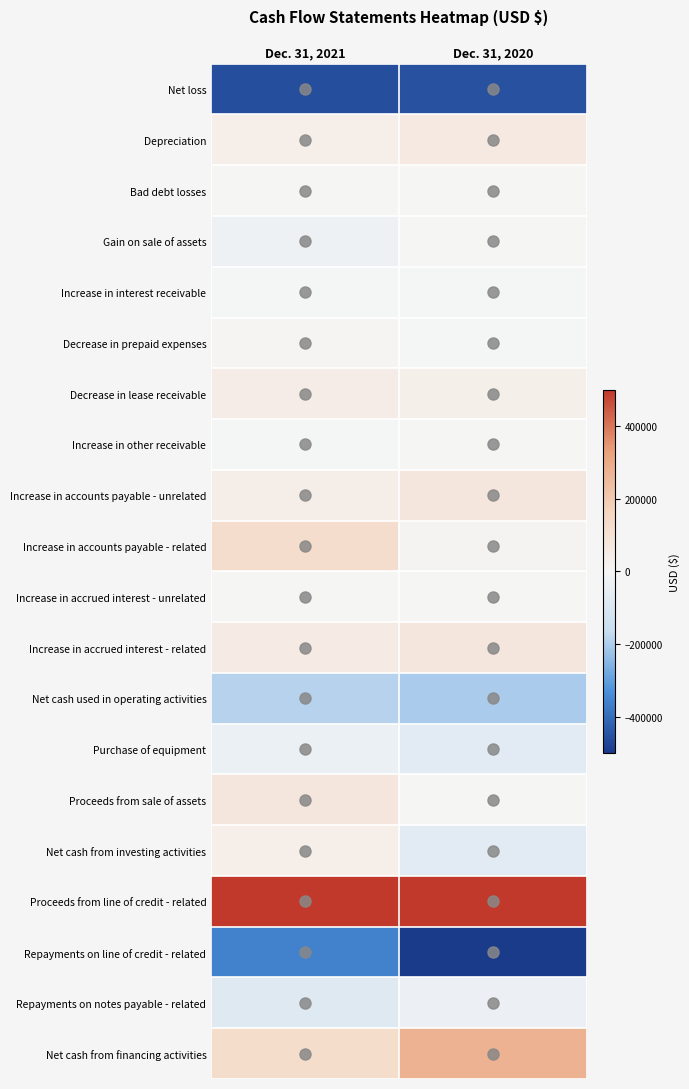

List the labels in order of Dec. 31, 2020 value, smallest first.

17, 0, 12, 13, 15, 18, 4, 5, 2, 3, 7, 14, 10, 9, 6, 1, 11, 8, 19, 16